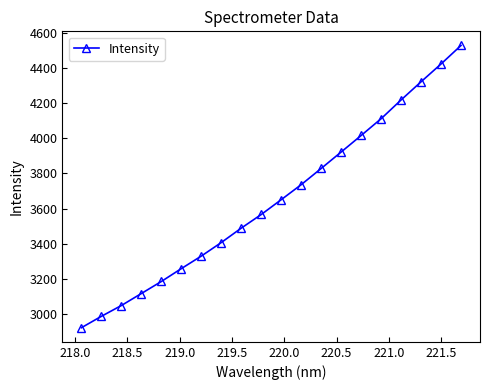

What is the minimum value shown in the chart?

2923.8